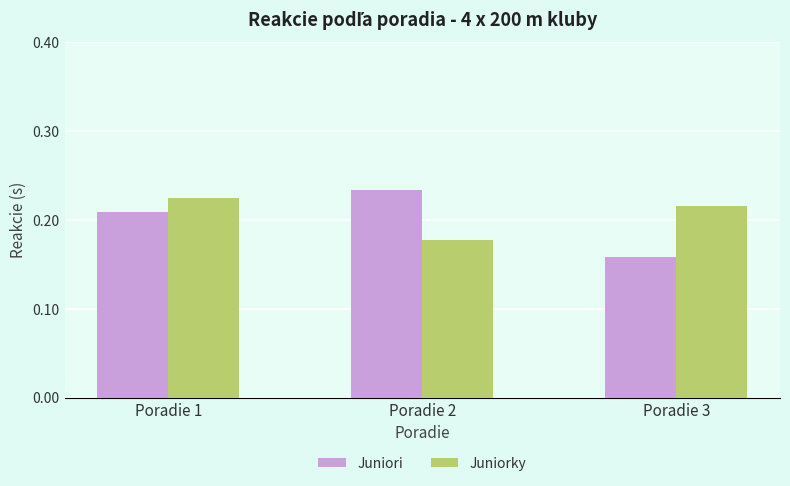

How many distinct data groups are displayed?

2